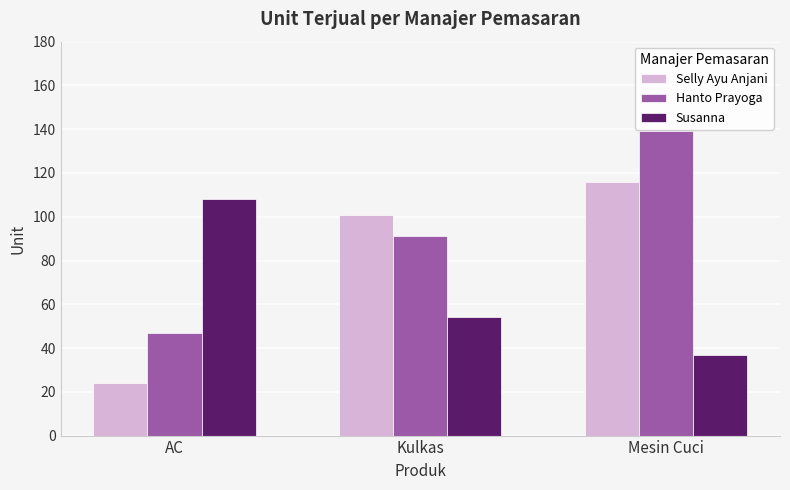

What is the spread (max minus min) of values at Kulkas?

47